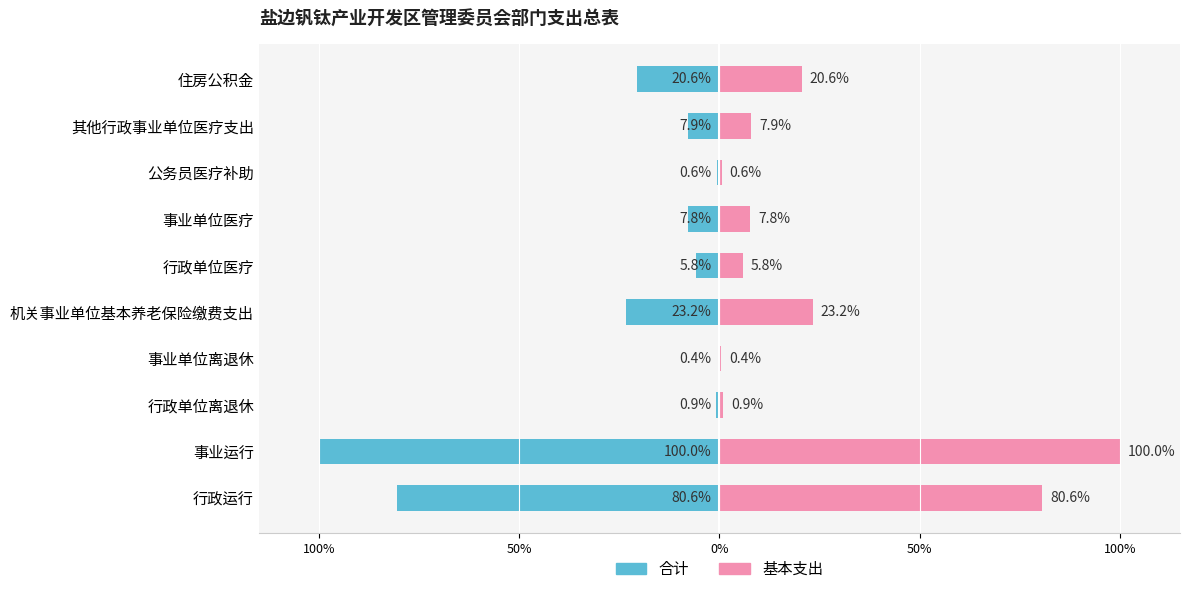

Is it true that 基本支出 equals 0.6 at 公务员医疗补助?

True